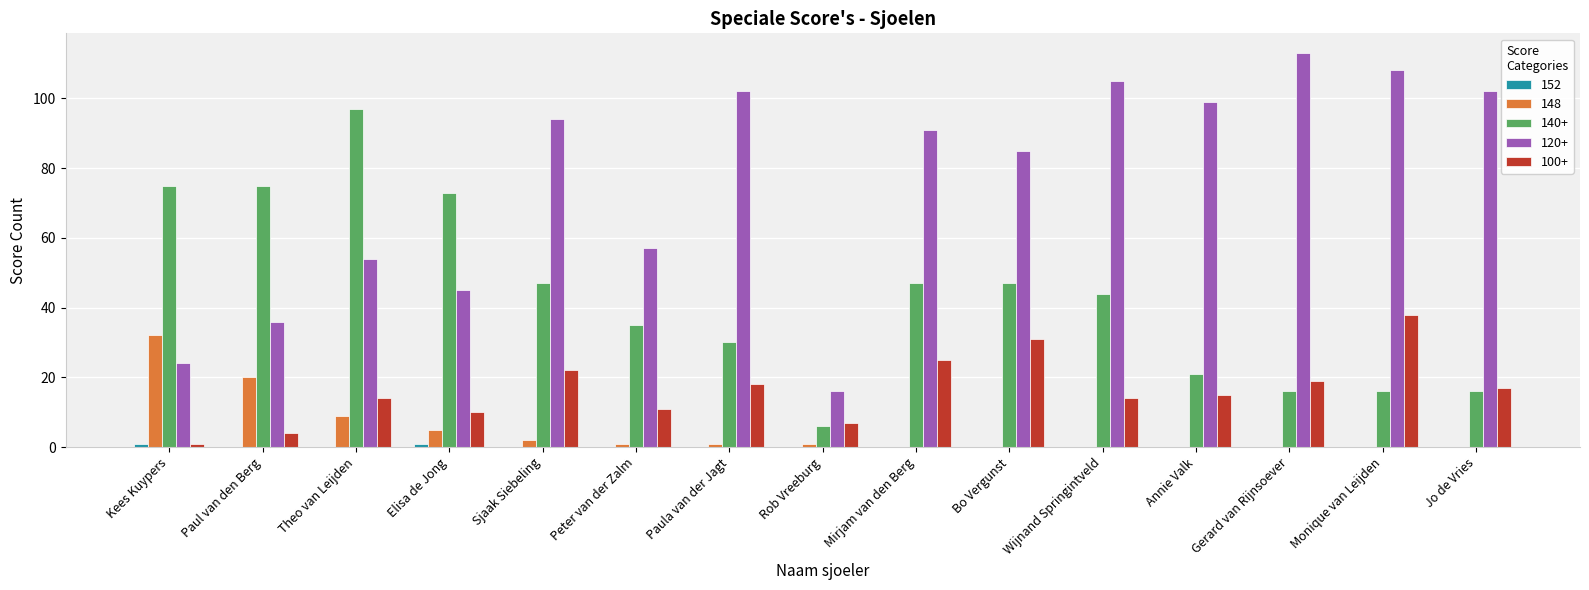

How many groups of bars are there?

15